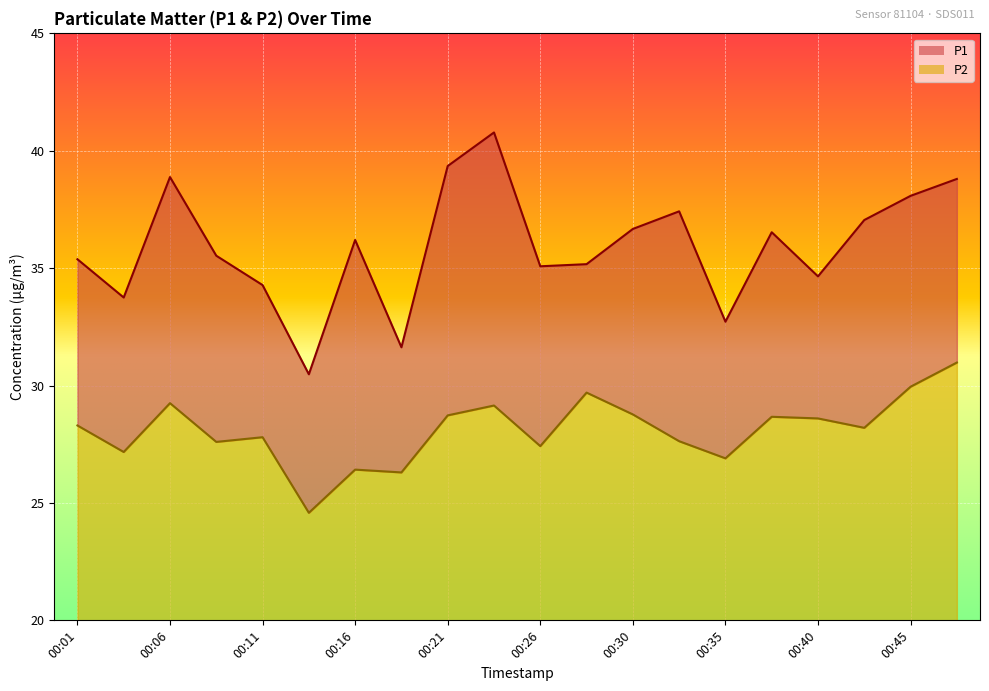

Which series has the widest spread of values?

P1